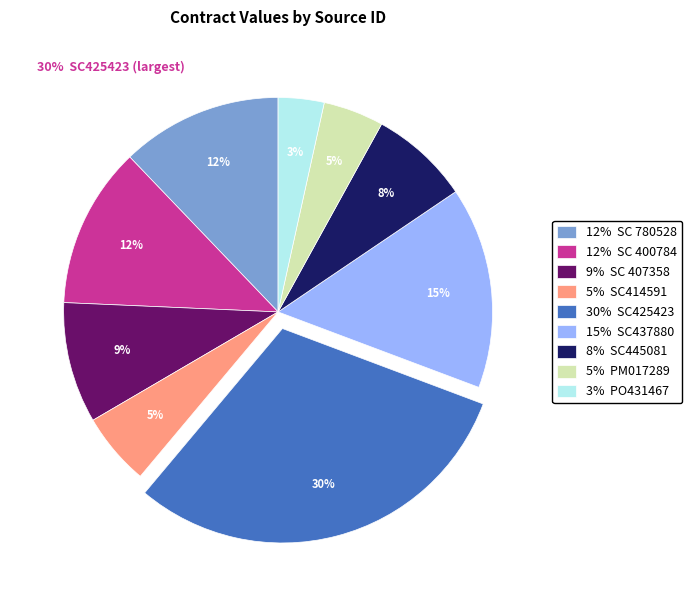

To the nearest percent, what percentage of the pie is 12% SC 780528?

12%